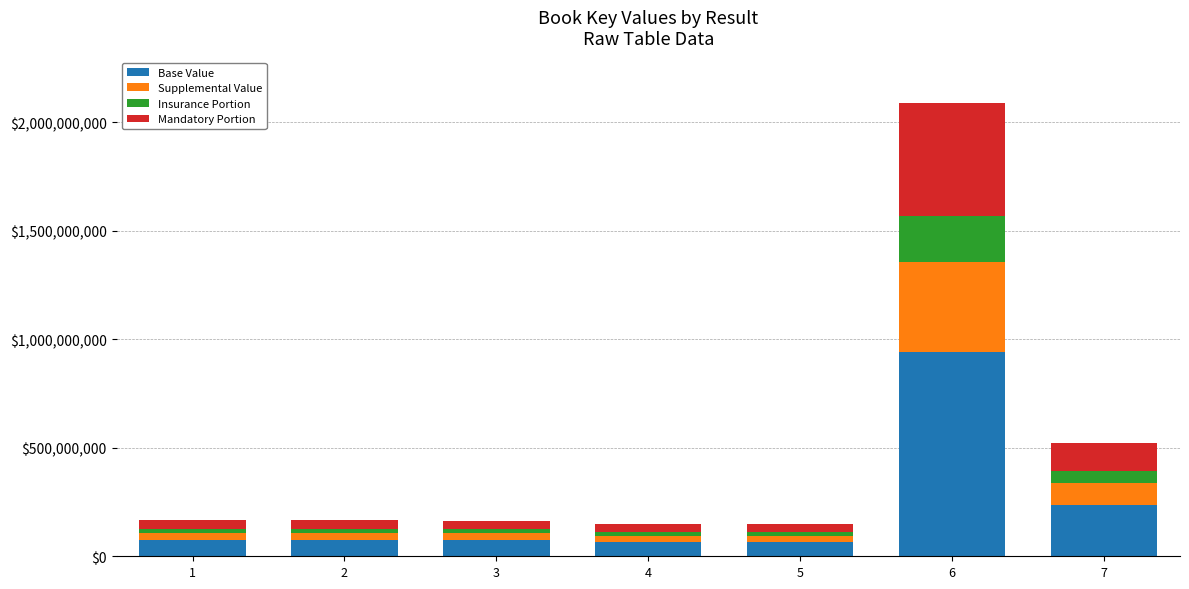

At which category is the sum across all series the highest?

6